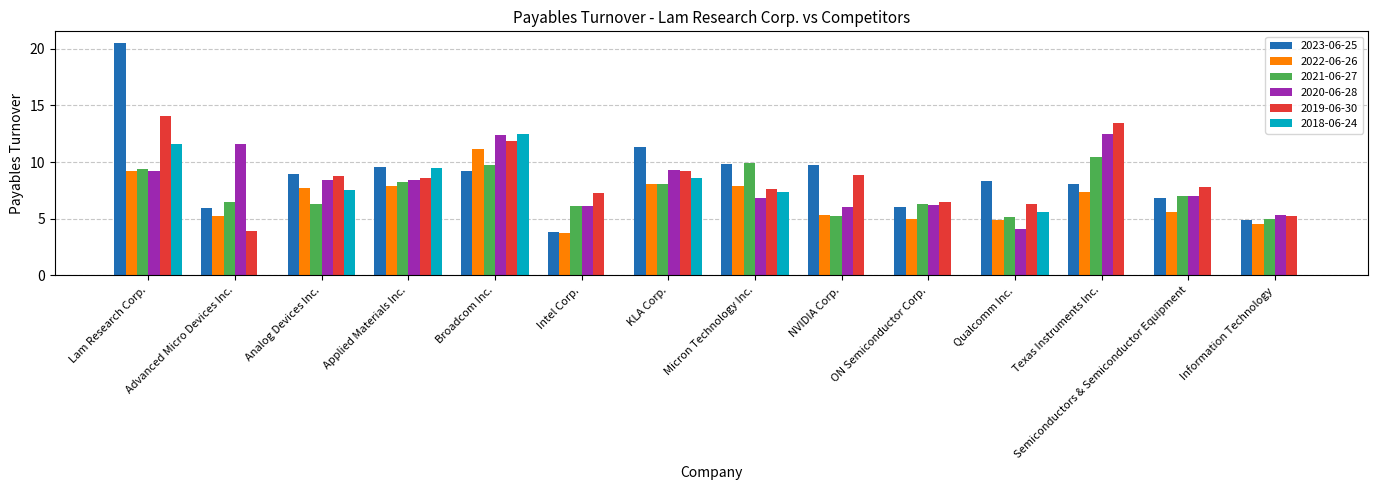

What is the total value across all series at Broadcom Inc.?

66.8